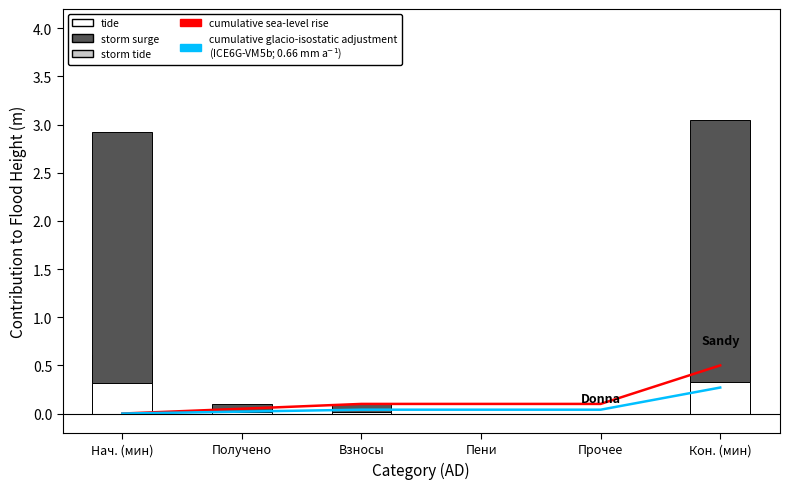

What is the difference between the cumulative sea-level rise values at Нач. (мин) and Получено?

0.1